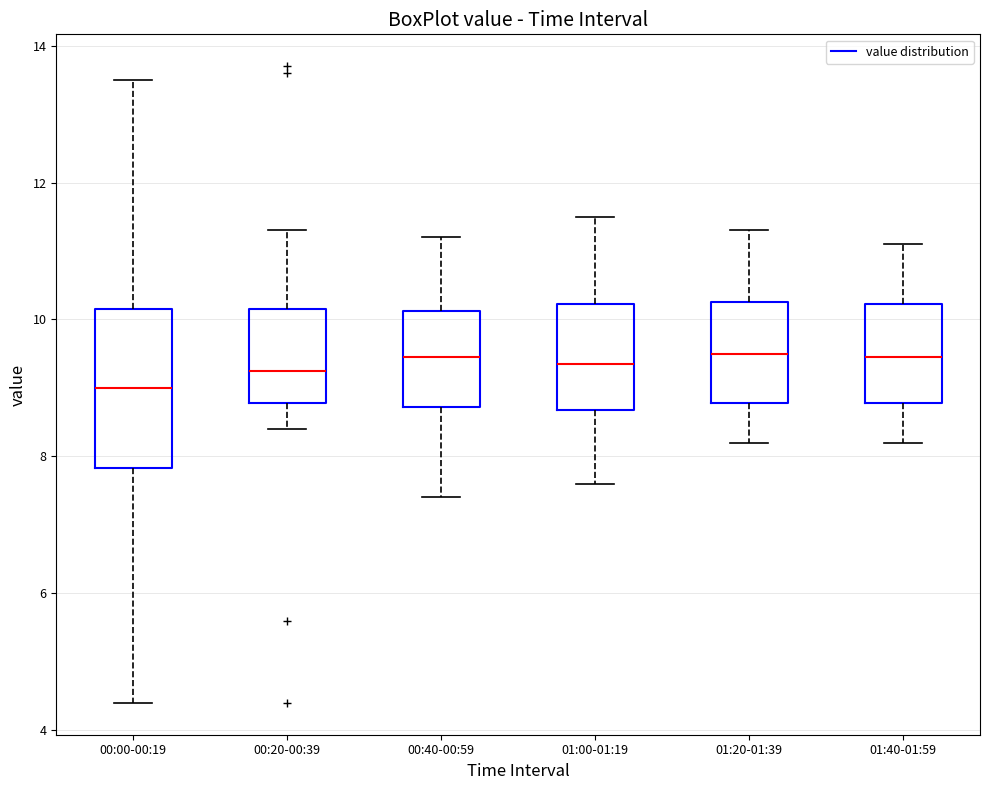

Comparing the boxes themselves (not the whiskers), which one is the tallest?

00:00-00:19